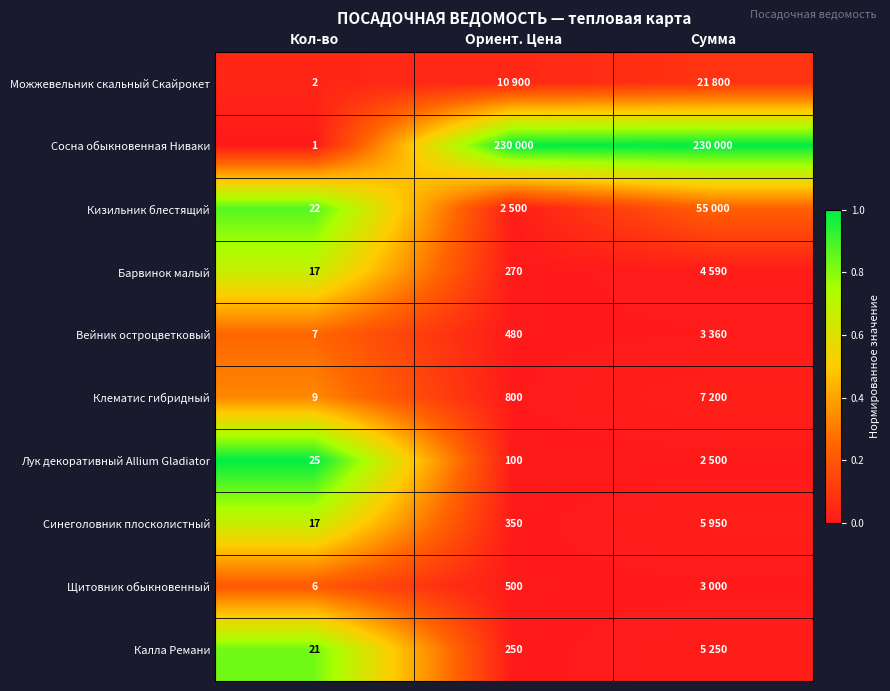

Which series has the largest range (max minus min)?

Сосна обыкновенная Ниваки